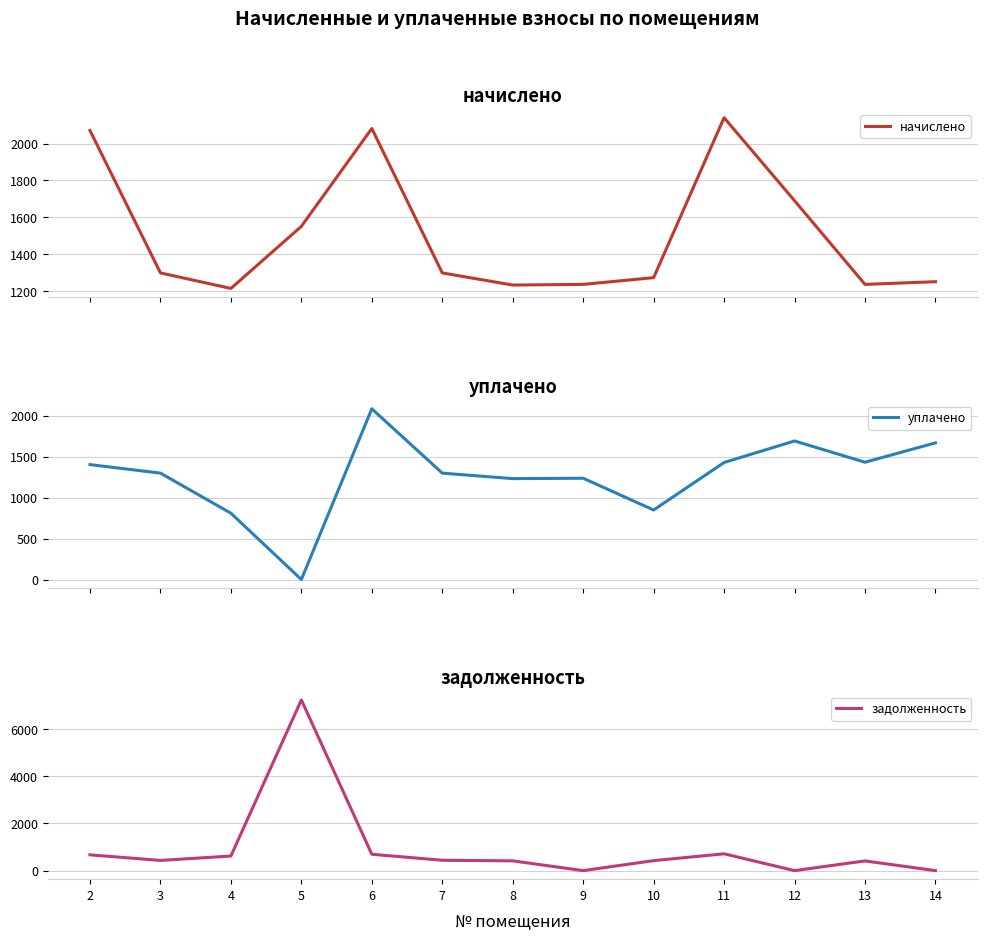

Where is уплачено nearest to the value 1041?

8